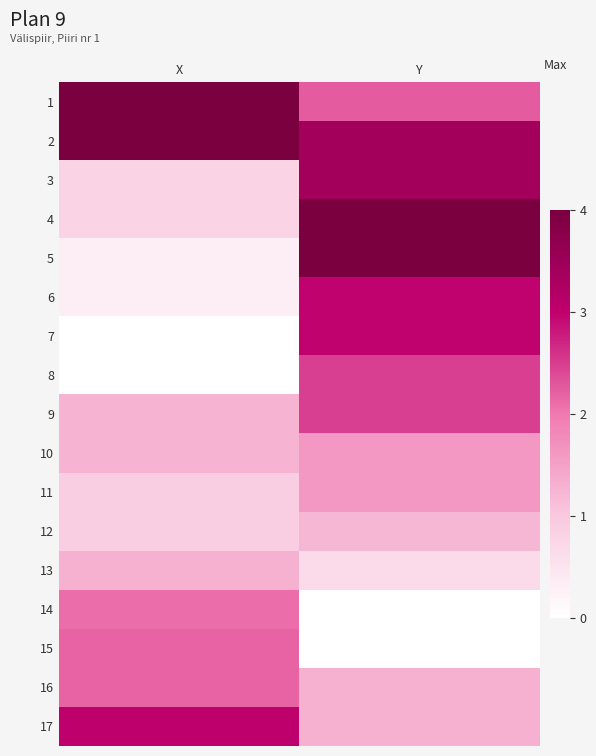

Reading left to right, list all the values displayed in this chart.

1: X=4.0	Y=2.2
2: X=4.0	Y=3.4
3: X=0.8	Y=3.4
4: X=0.8	Y=4.0
5: X=0.3	Y=4.0
6: X=0.3	Y=3.0
7: X=0.0	Y=3.0
8: X=0.0	Y=2.5
9: X=1.3	Y=2.5
10: X=1.3	Y=1.6
11: X=0.9	Y=1.6
12: X=0.9	Y=1.2
13: X=1.3	Y=0.7
14: X=2.1	Y=0.0
15: X=2.2	Y=0.0
16: X=2.2	Y=1.3
17: X=3.0	Y=1.3